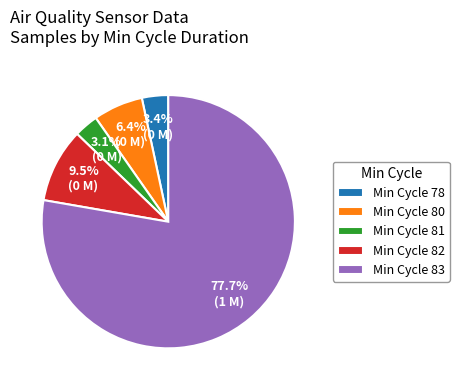

To the nearest percent, what is the average slice percentage?

20%